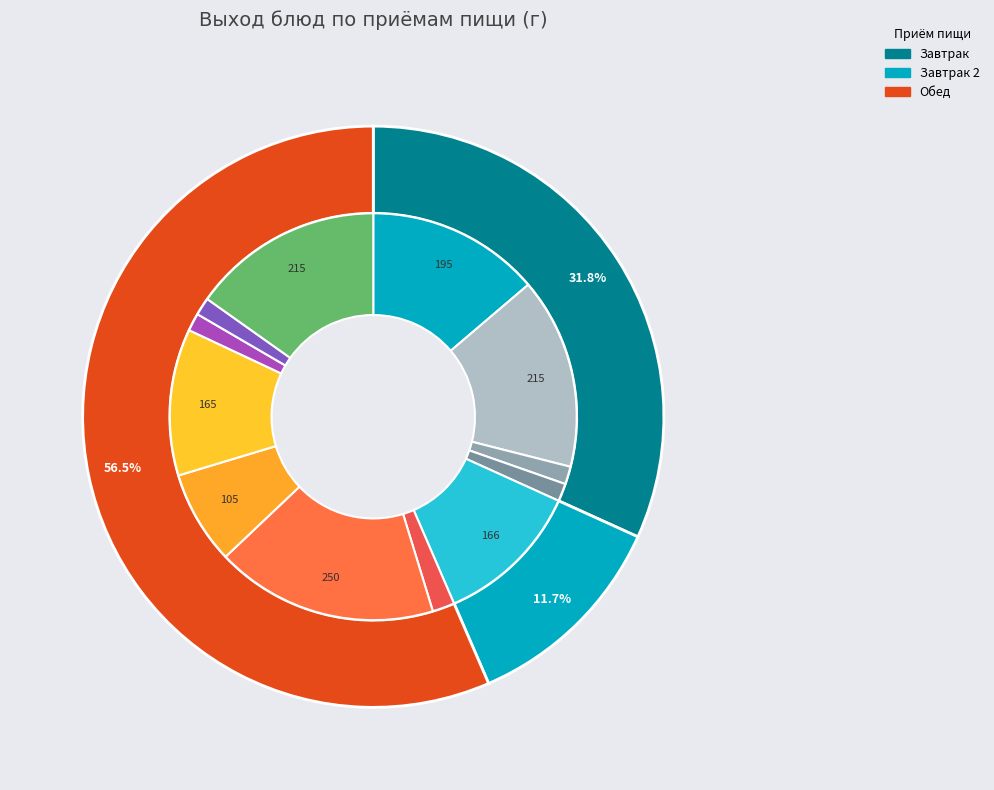

Between апельсин and картофельное пюре с котлетой, which is larger?

картофельное пюре с котлетой